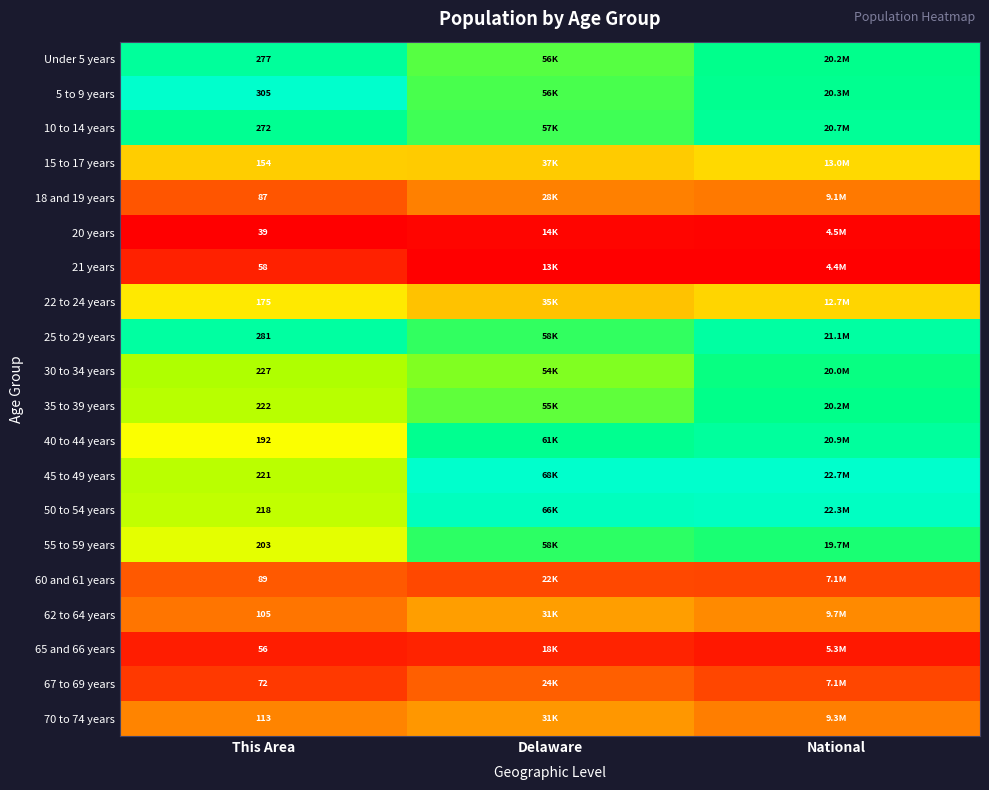

The 20 years series shows 0.0 at National. True or false?

False